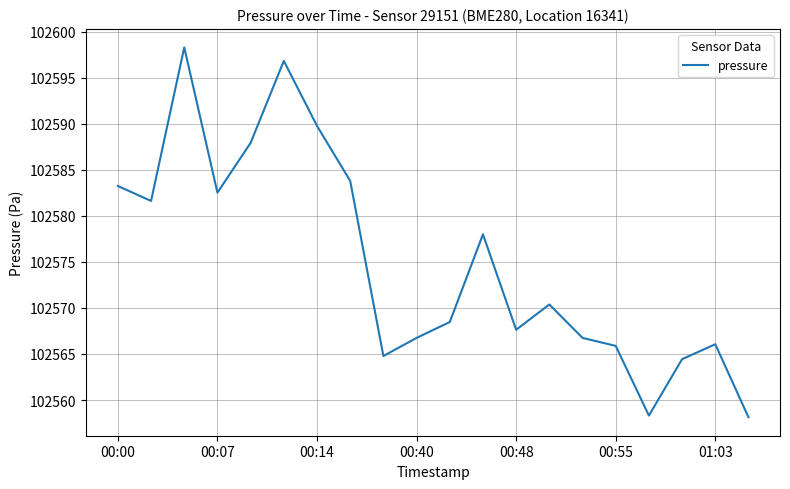

What is the maximum value shown in the chart?

102598.3